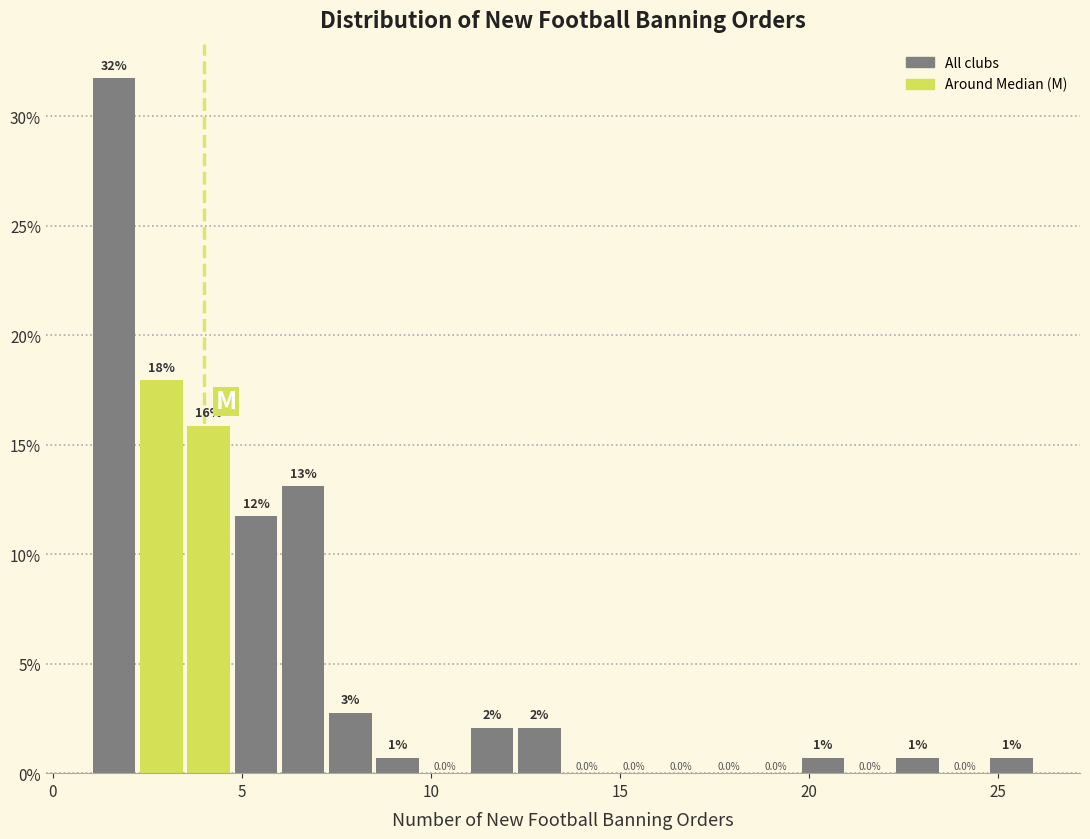

Around what value on the x-axis is the tallest bar? Give the approximate position of its centre, as read against the axis.

1.5